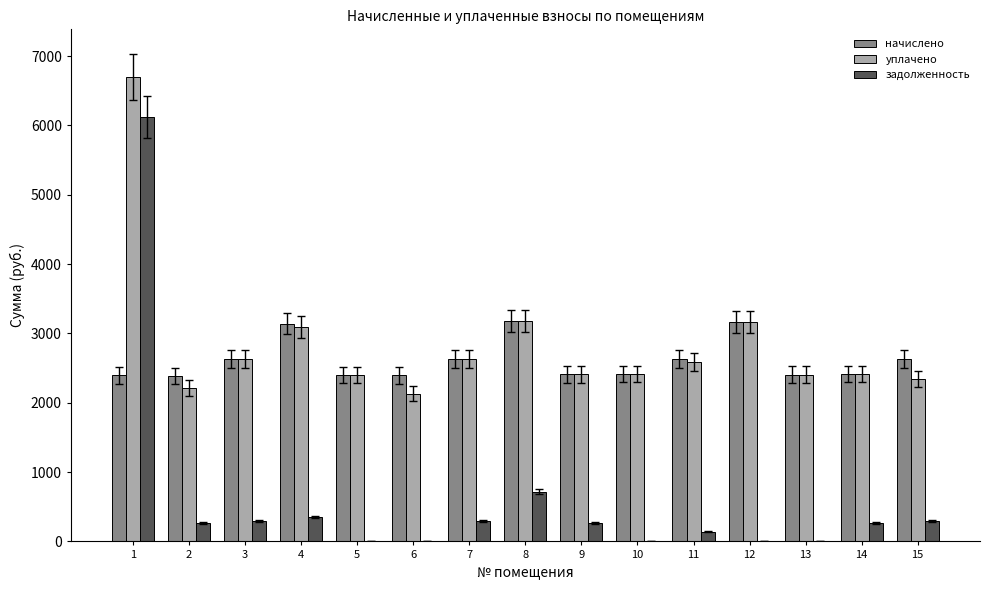

What is the total value across all series at 9?

5090.7